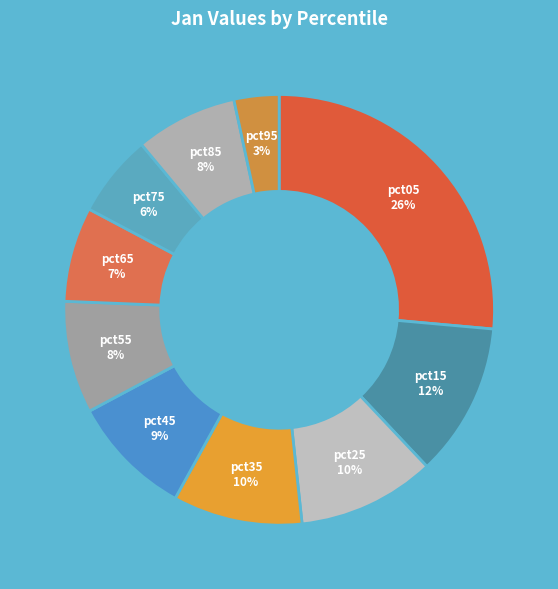

To the nearest percent, what is the difference between the pct55 and pct05 slice percentages?

18%